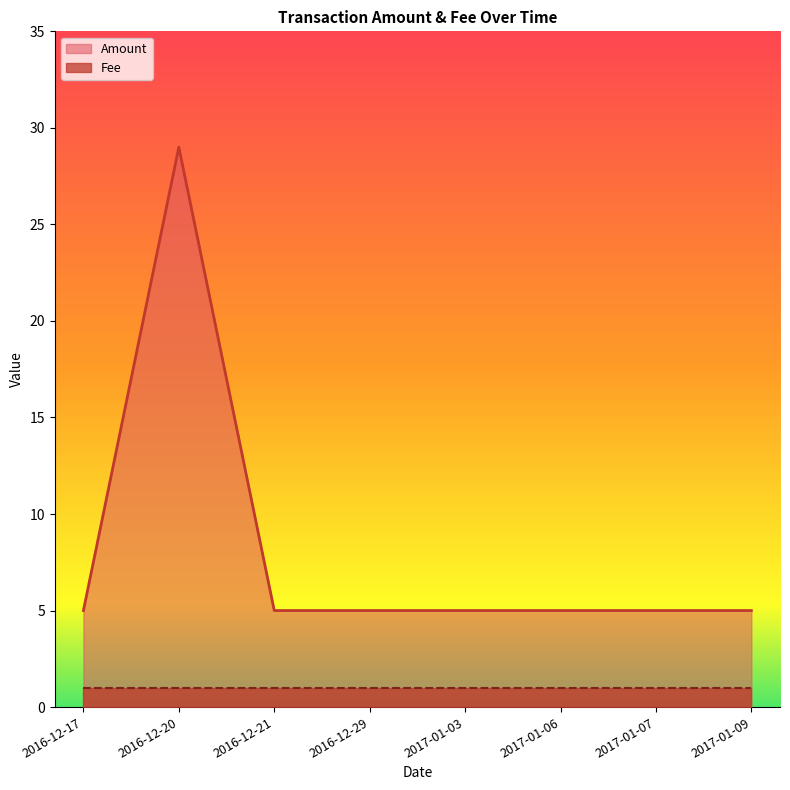

What is the sum of all values?

64